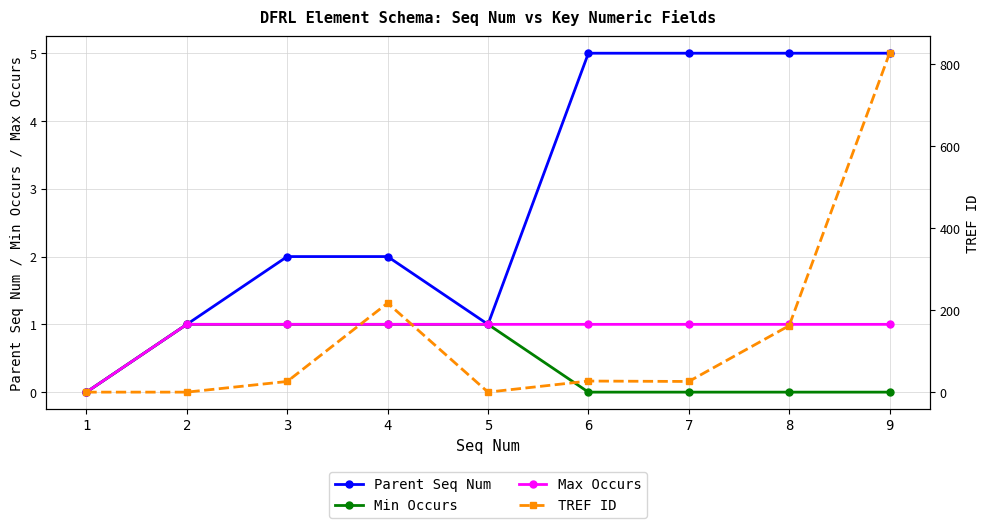

What is the difference between the Parent Seq Num values at 1 and 5?

1